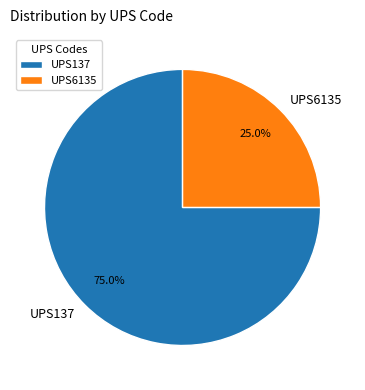

What percentage is NOT represented by UPS137?

25.0%